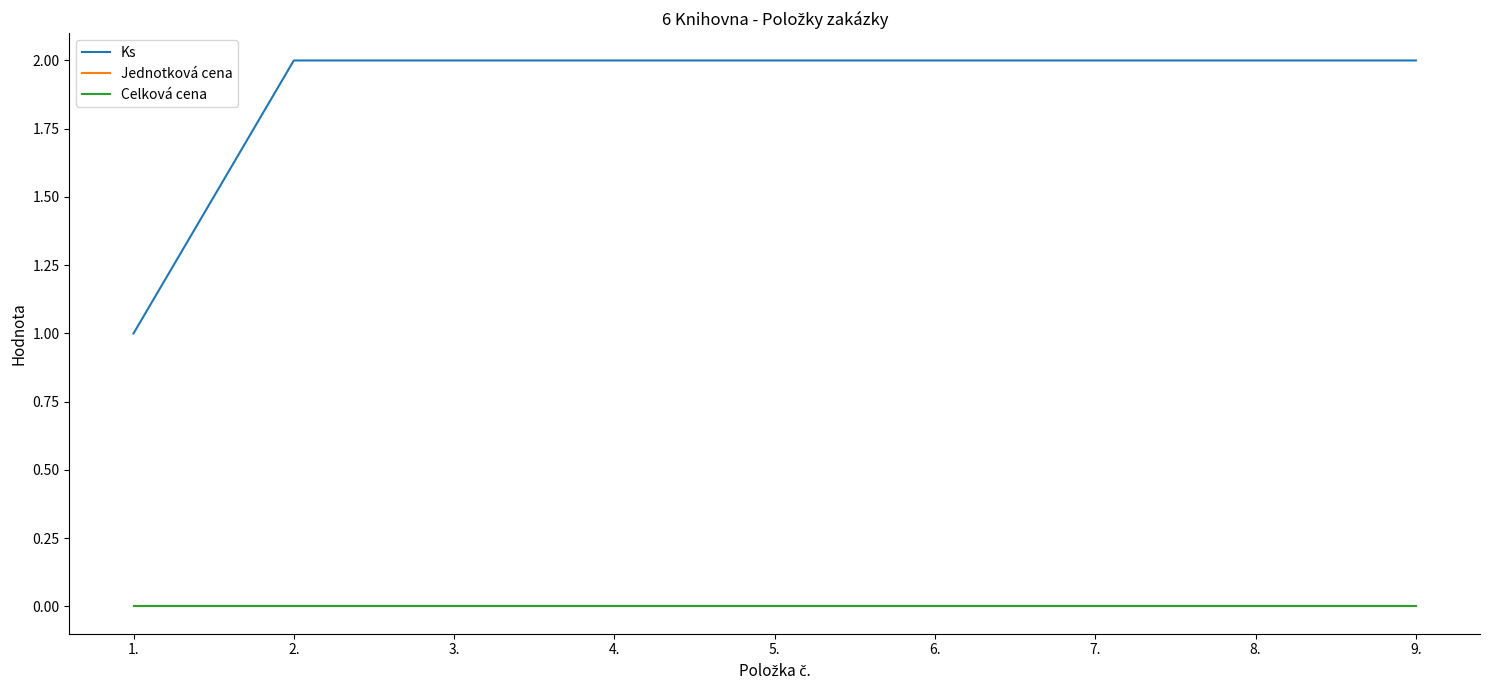

Is this an area chart (filled region under the line)?

No